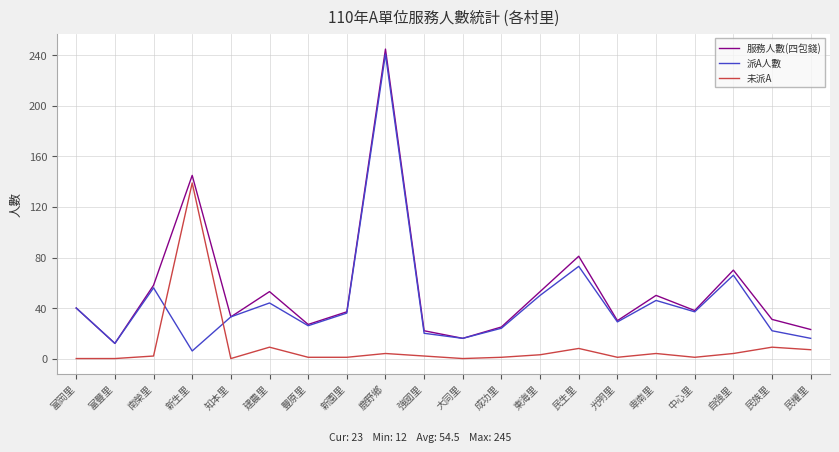

Rank the series at 民族里 from lowest to highest value.

未派A, 派A人數, 服務人數(四包錢)